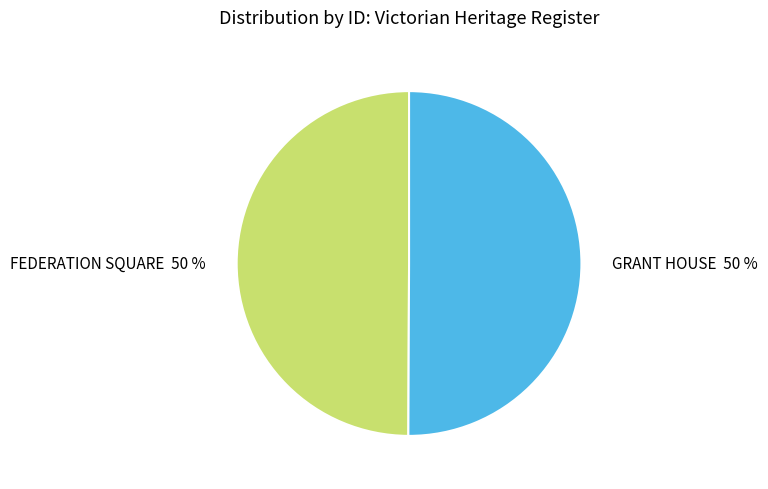

What is the ratio of the value at GRANT HOUSE to the value at FEDERATION SQUARE?

1.0